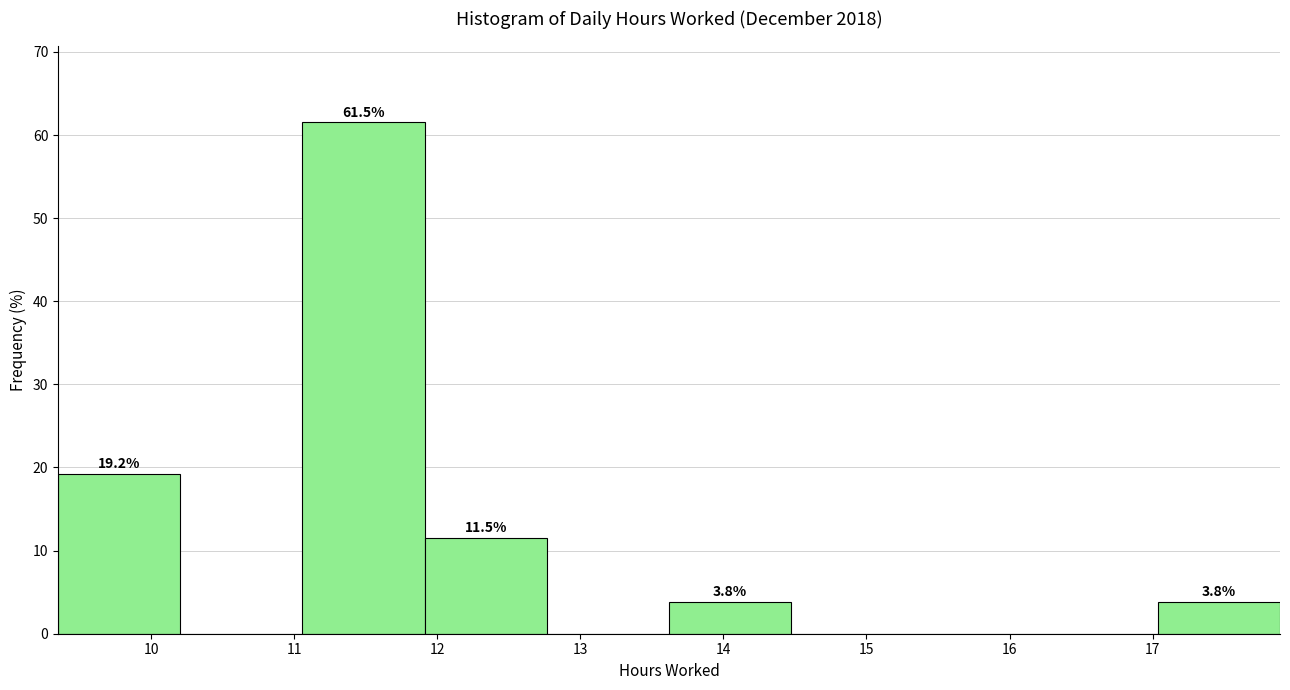

Over which range of the x-axis is the bar tallest?

11.1 to 11.9